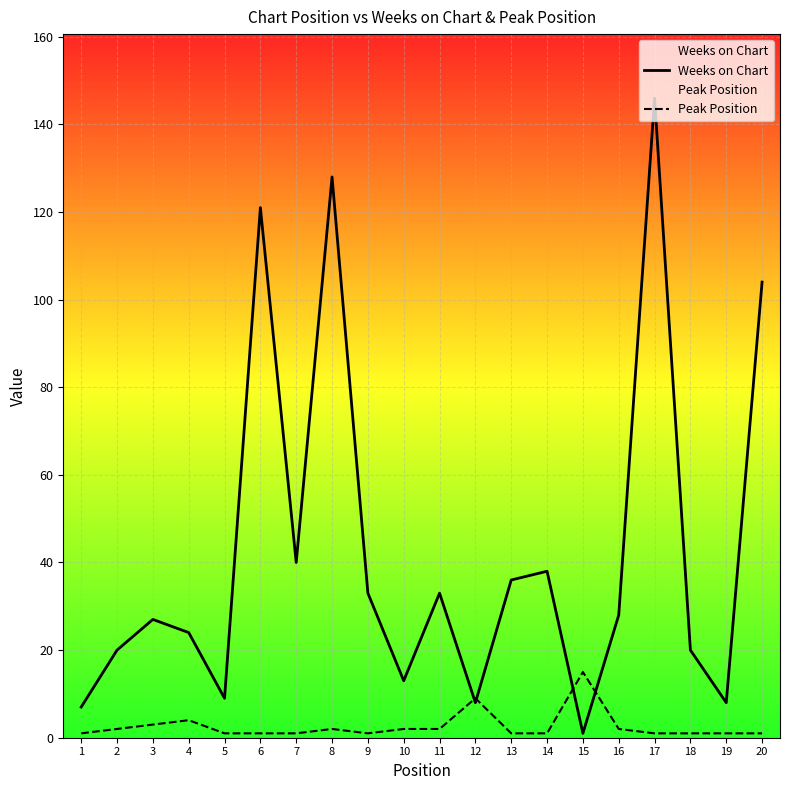

What is the minimum value shown in the chart?

1